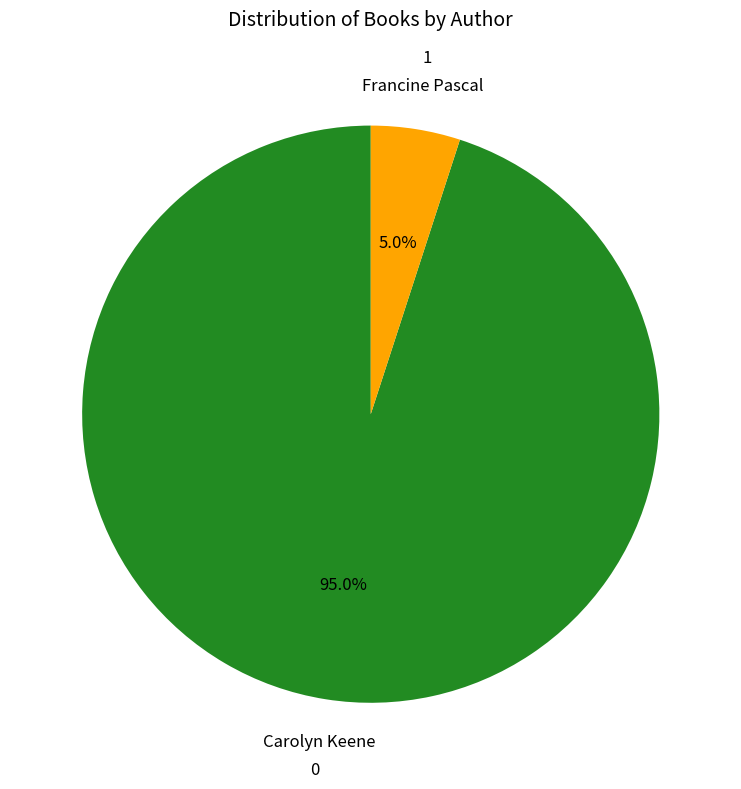

Does any single category account for the majority?

Yes